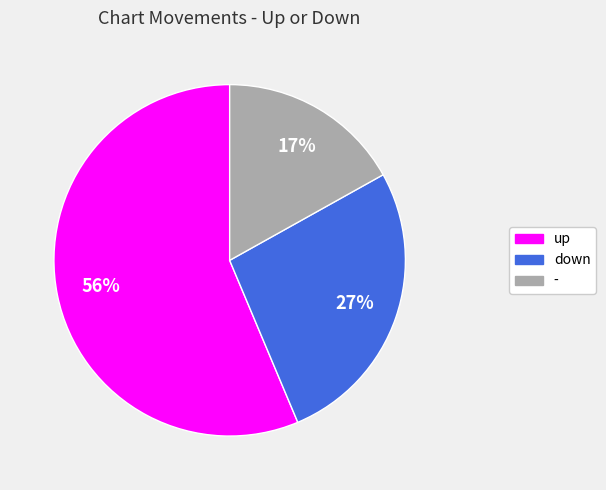

Is the sum of - and up greater than half?

Yes